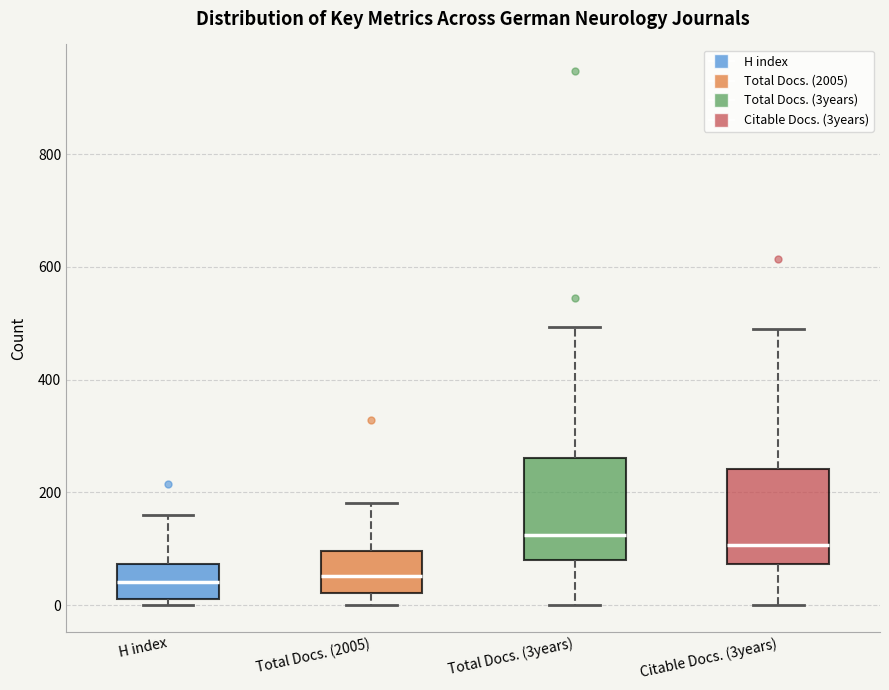

Reading left to right, read every box against the y-axis: the position of its median line, the range the box covers, and the ends of its whiskers. The values are not printed on the chart, so give them approximately, as read against the axis.

H index: median 40, box 20 to 80, whiskers 0 to 160
Total Docs. (2005): median 60, box 20 to 100, whiskers 0 to 180
Total Docs. (3years): median 120, box 80 to 260, whiskers 0 to 500
Citable Docs. (3years): median 100, box 80 to 240, whiskers 0 to 480